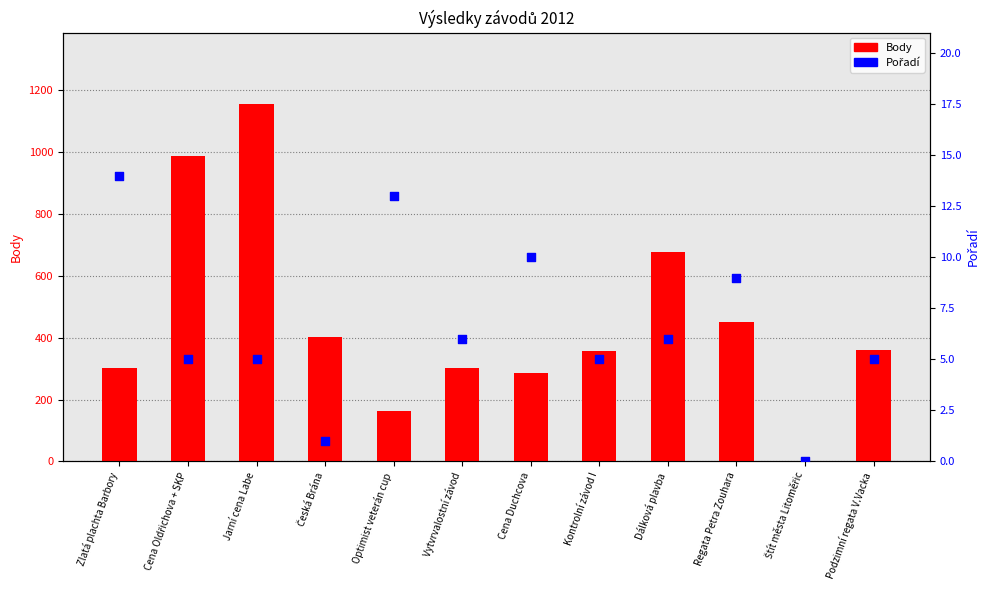

At how many categories does at least one series exceed 885?

2